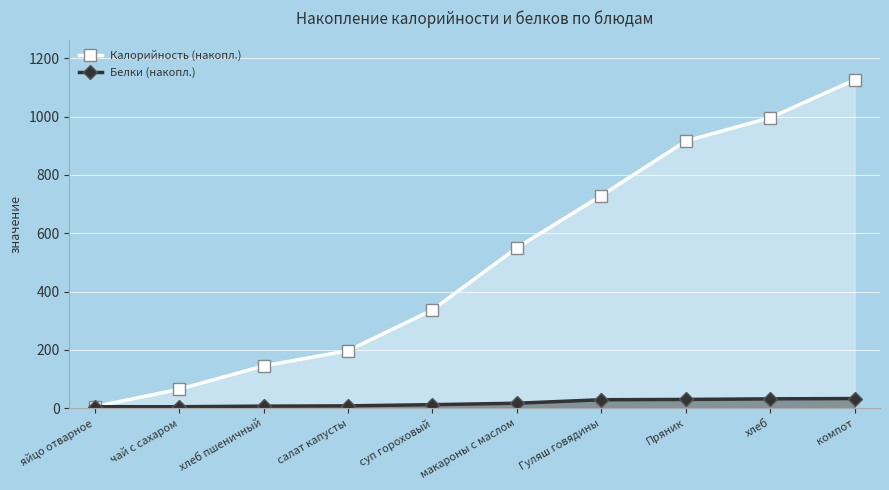

At which label does Калорийность (накопл.) reach its peak?

компот